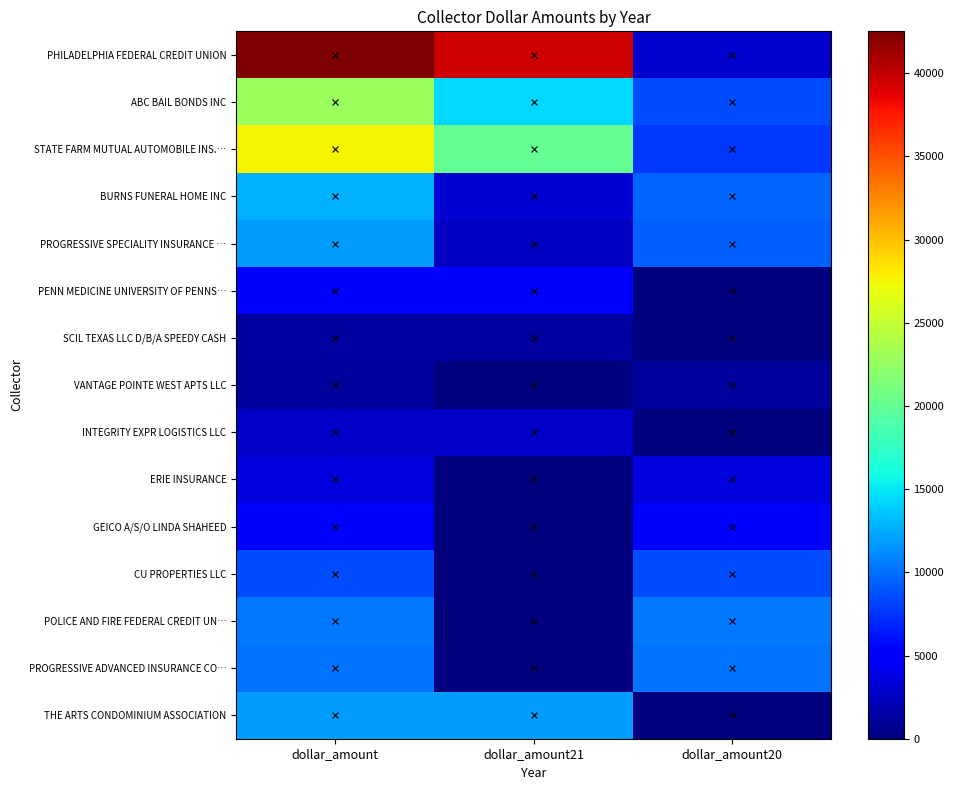

Reading left to right, extract all data points from this chart.

PHILADELPHIA FEDERAL CREDIT UNION: dollar_amount=42520	dollar_amount21=39643	dollar_amount20=2878
ABC BAIL BONDS INC: dollar_amount=22880	dollar_amount21=14305	dollar_amount20=8575
STATE FARM MUTUAL AUTOMOBILE INS.…: dollar_amount=27682	dollar_amount21=19941	dollar_amount20=7741
BURNS FUNERAL HOME INC: dollar_amount=12738	dollar_amount21=3145	dollar_amount20=9593
PROGRESSIVE SPECIALITY INSURANCE …: dollar_amount=11917	dollar_amount21=2577	dollar_amount20=9340
PENN MEDICINE UNIVERSITY OF PENNS…: dollar_amount=4952	dollar_amount21=4952	dollar_amount20=0
SCIL TEXAS LLC D/B/A SPEEDY CASH: dollar_amount=1237	dollar_amount21=1237	dollar_amount20=0
VANTAGE POINTE WEST APTS LLC: dollar_amount=1031	dollar_amount21=0	dollar_amount20=1031
INTEGRITY EXPR LOGISTICS LLC: dollar_amount=2800	dollar_amount21=2800	dollar_amount20=0
ERIE INSURANCE: dollar_amount=3637	dollar_amount21=0	dollar_amount20=3637
GEICO A/S/O LINDA SHAHEED: dollar_amount=4816	dollar_amount21=0	dollar_amount20=4816
CU PROPERTIES LLC: dollar_amount=8500	dollar_amount21=0	dollar_amount20=8500
POLICE AND FIRE FEDERAL CREDIT UN…: dollar_amount=10410	dollar_amount21=0	dollar_amount20=10410
PROGRESSIVE ADVANCED INSURANCE CO…: dollar_amount=10258	dollar_amount21=0	dollar_amount20=10258
THE ARTS CONDOMINIUM ASSOCIATION: dollar_amount=11955	dollar_amount21=11955	dollar_amount20=0